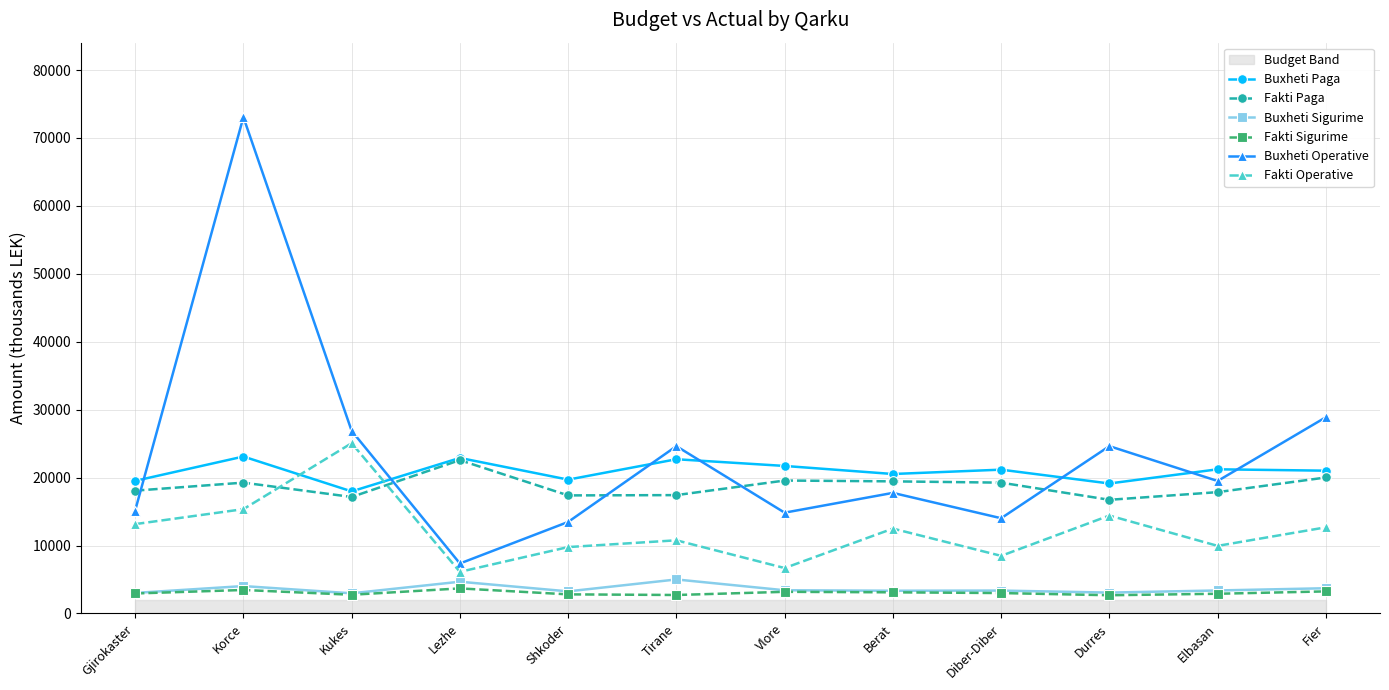

What is the label of the 9th point from the left?

Diber-Diber